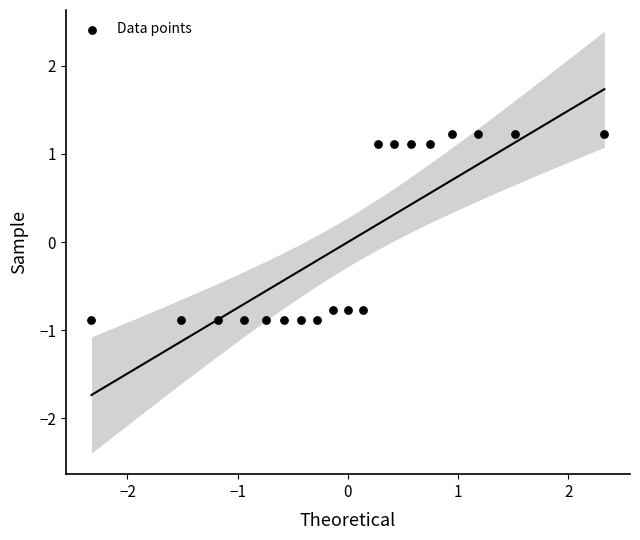

What is the range of Y values (max minus min)?

2.1